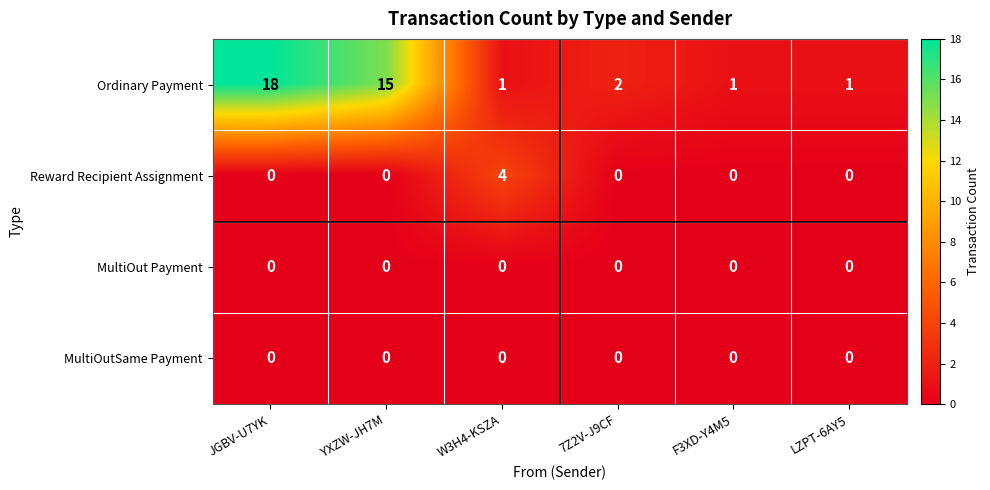

Reading left to right, transcribe all the data shown in this chart.

Ordinary Payment: 18	15	1	2	1	1
Reward Recipient Assignment: 0	0	4	0	0	0
MultiOut Payment: 0	0	0	0	0	0
MultiOutSame Payment: 0	0	0	0	0	0